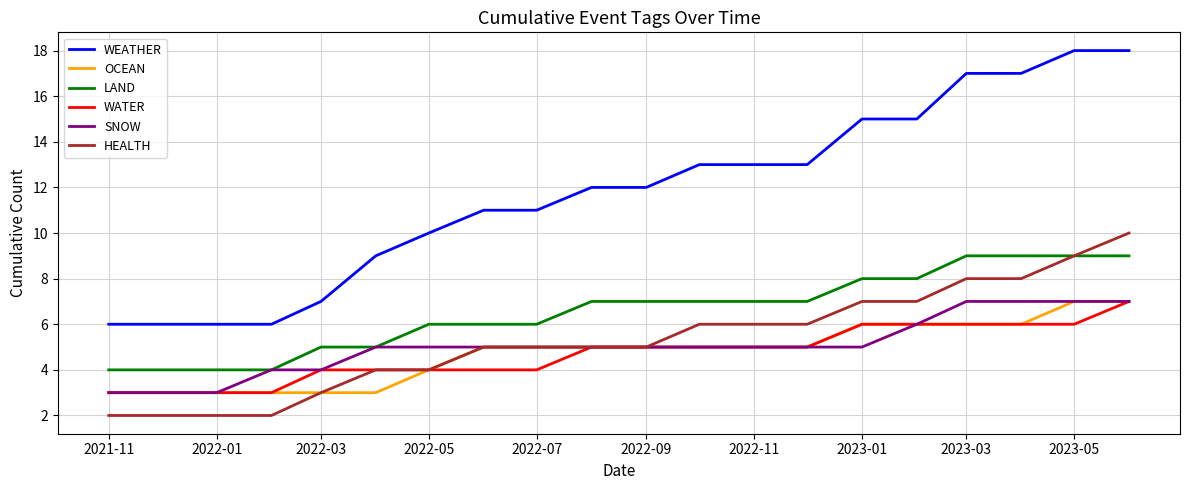

True or false: OCEAN and WEATHER intersect in this chart.

False